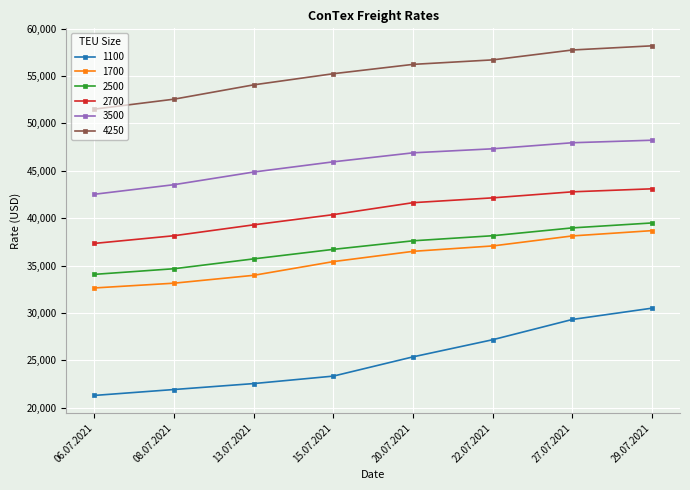

True or false: 1700 has more than 1 points higher than both neighbors.

False